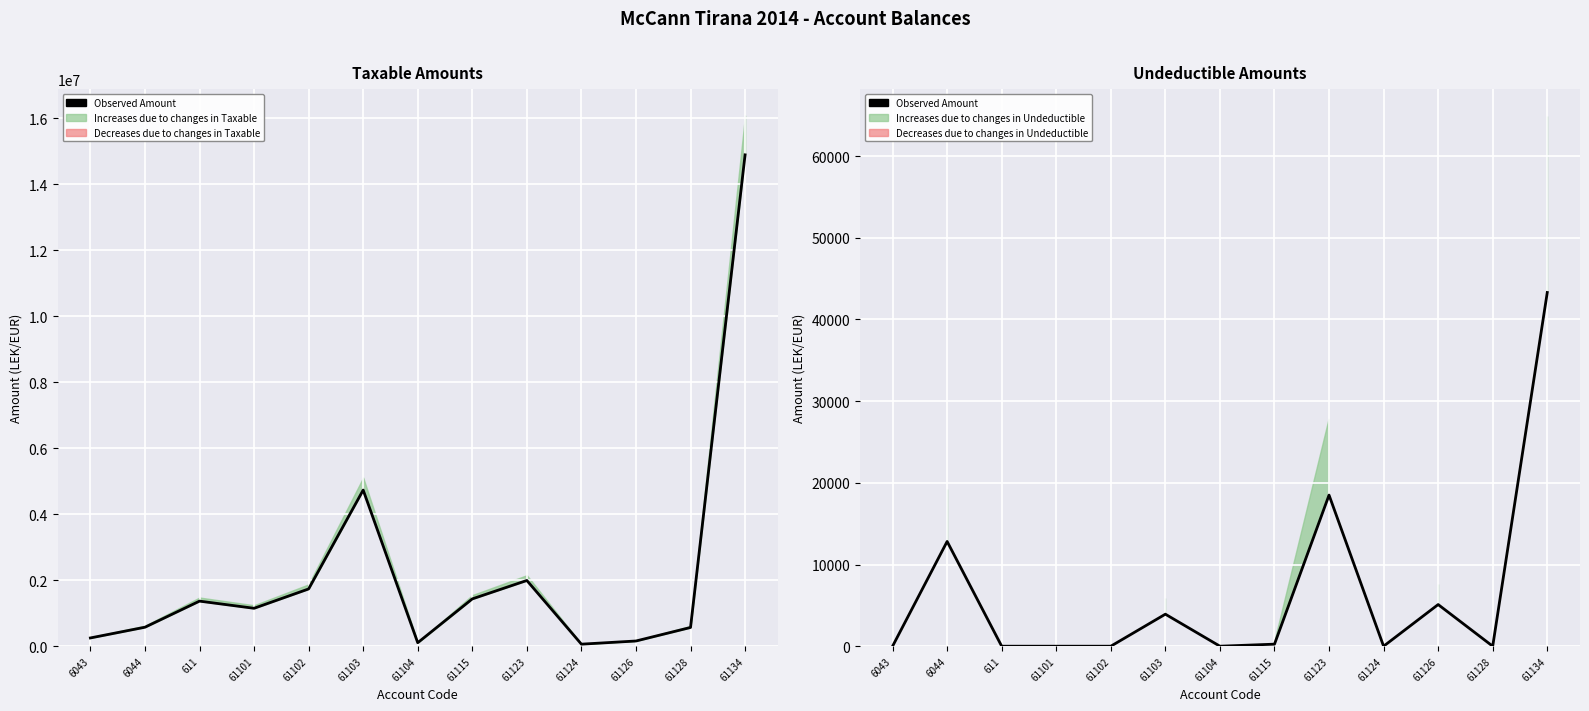

What is the difference between the values at 6044 and 61104?

12822